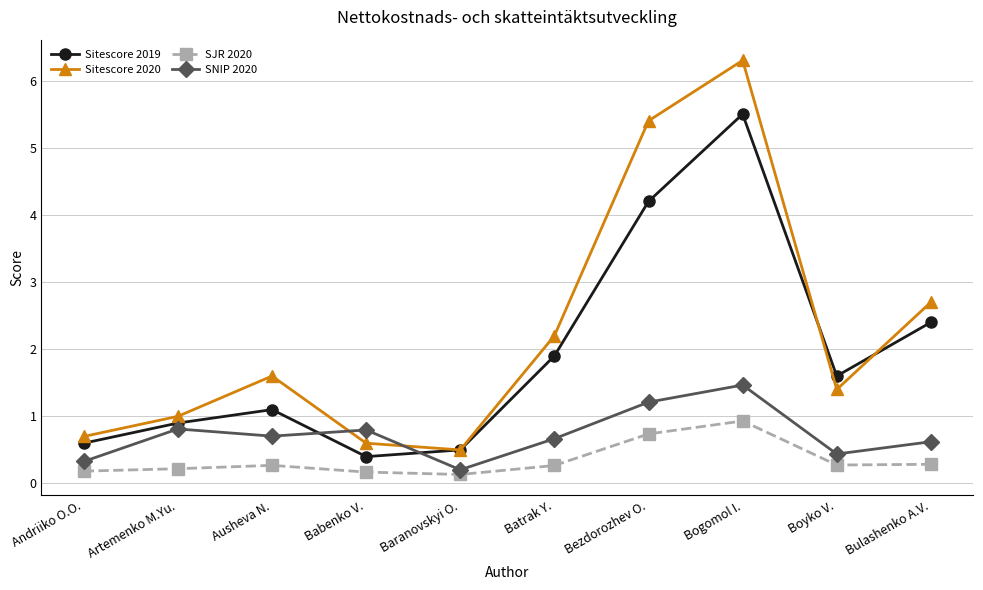

Reading left to right, transcribe all the data shown in this chart.

Sitescore 2019: Andriiko O.O.=0.6	Artemenko M.Yu.=0.9	Ausheva N.=1.1	Babenko V.=0.4	Baranovskyi O.=0.5	Batrak Y.=1.9	Bezdorozhev O.=4.2	Bogomol I.=5.5	Boyko V.=1.6	Bulashenko A.V.=2.4
Sitescore 2020: Andriiko O.O.=0.7	Artemenko M.Yu.=1.0	Ausheva N.=1.6	Babenko V.=0.6	Baranovskyi O.=0.5	Batrak Y.=2.2	Bezdorozhev O.=5.4	Bogomol I.=6.3	Boyko V.=1.4	Bulashenko A.V.=2.7
SJR 2020: Andriiko O.O.=0.2	Artemenko M.Yu.=0.2	Ausheva N.=0.3	Babenko V.=0.2	Baranovskyi O.=0.1	Batrak Y.=0.3	Bezdorozhev O.=0.7	Bogomol I.=0.9	Boyko V.=0.3	Bulashenko A.V.=0.3
SNIP 2020: Andriiko O.O.=0.3	Artemenko M.Yu.=0.8	Ausheva N.=0.7	Babenko V.=0.8	Baranovskyi O.=0.2	Batrak Y.=0.7	Bezdorozhev O.=1.2	Bogomol I.=1.5	Boyko V.=0.4	Bulashenko A.V.=0.6